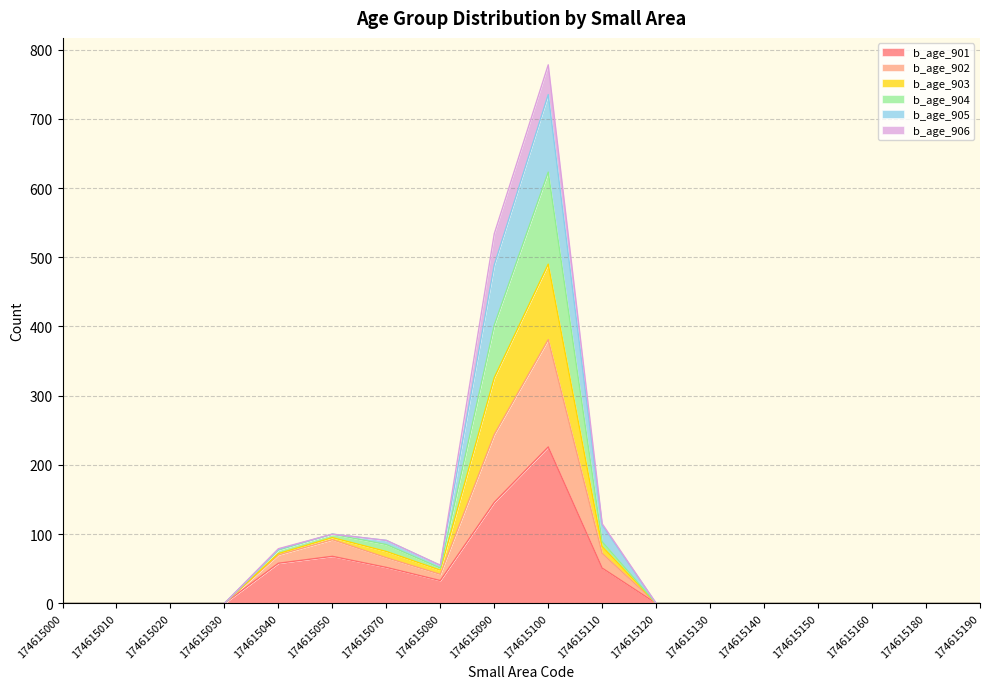

How many interior local peaks does the b_age_904 series have?

2